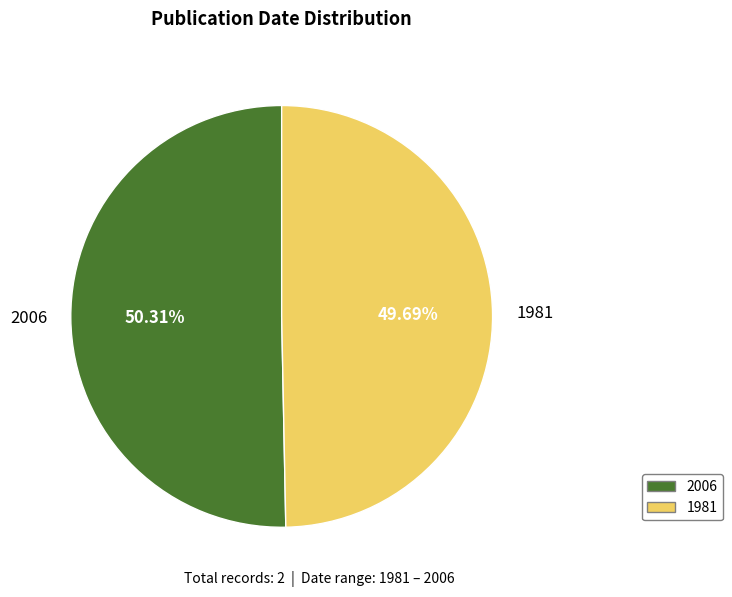

To the nearest percent, what is the combined percentage of 2006 and 1981?

100%